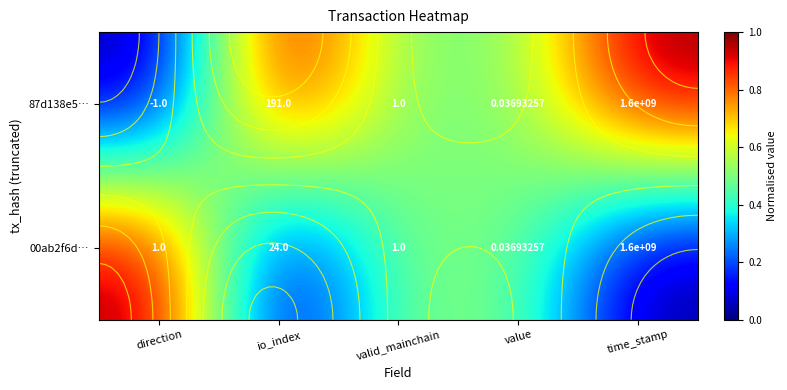

The 87d138e5… series shows 1.3 at io_index. True or false?

False